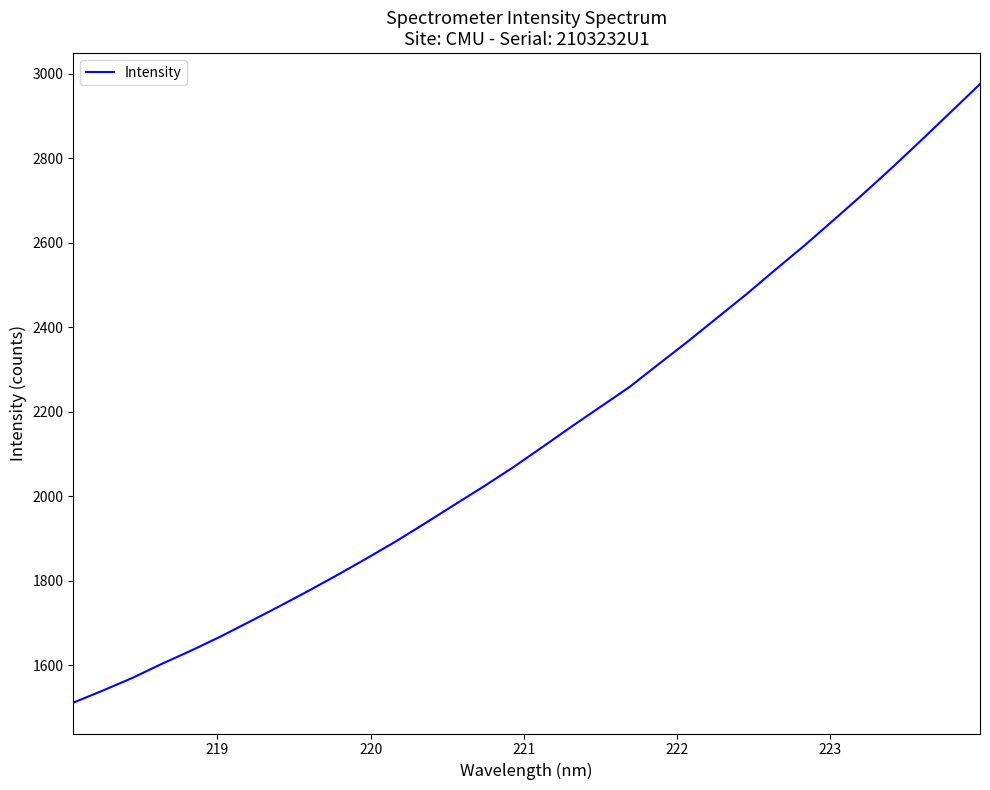

What is the maximum value shown in the chart?

2975.1